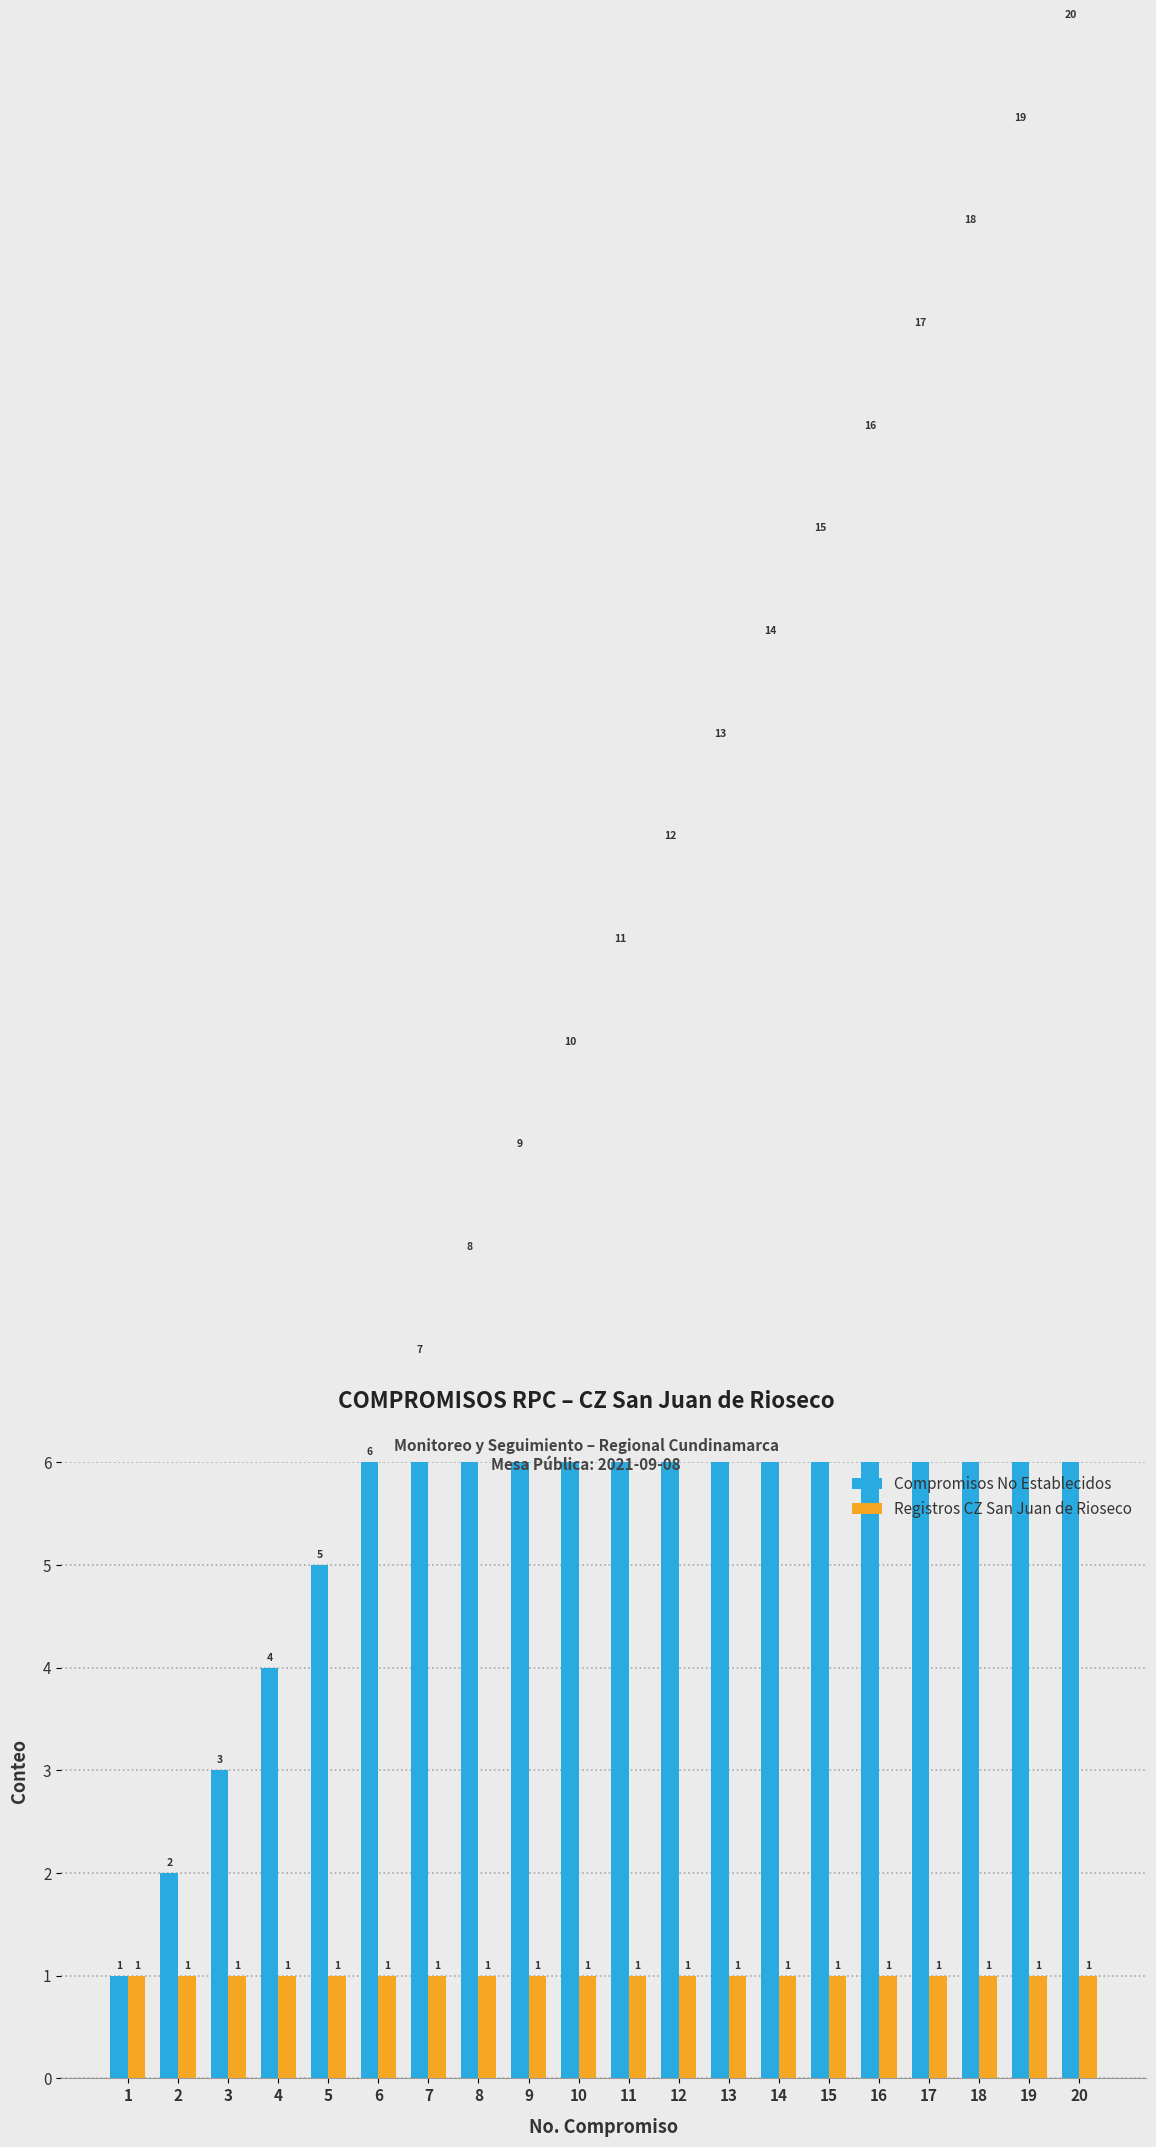

How many data points in Compromisos No Establecidos are above 11?

9